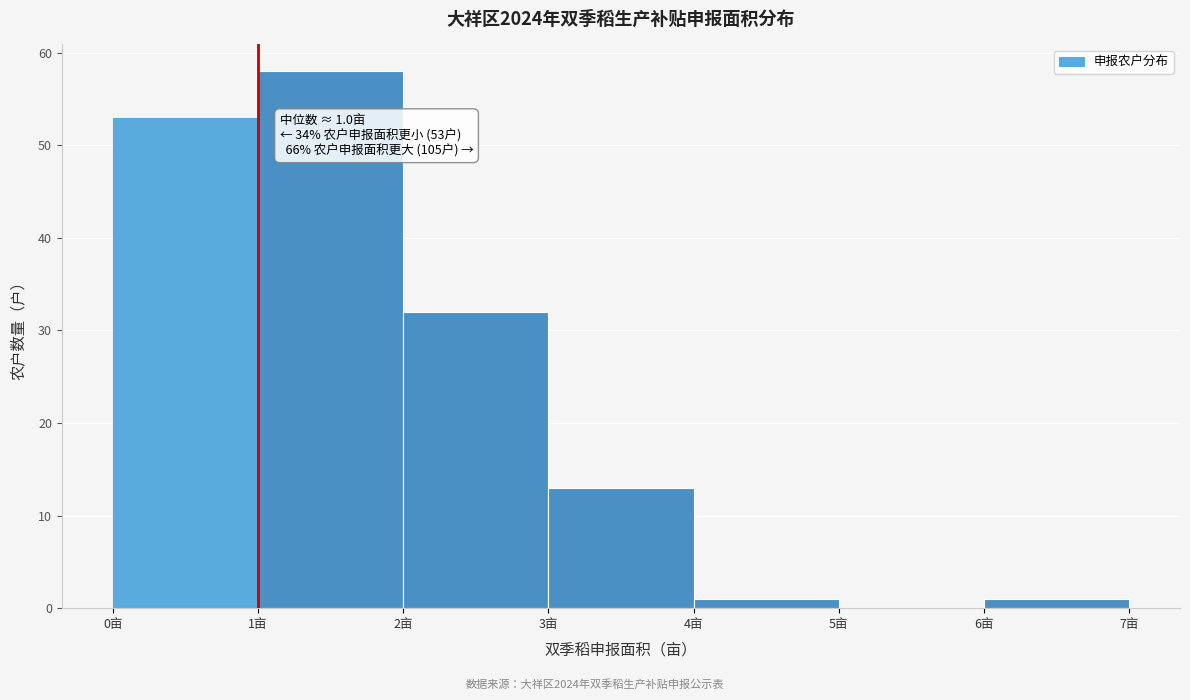

Which range on the x-axis has the tallest bar?

1 to 2